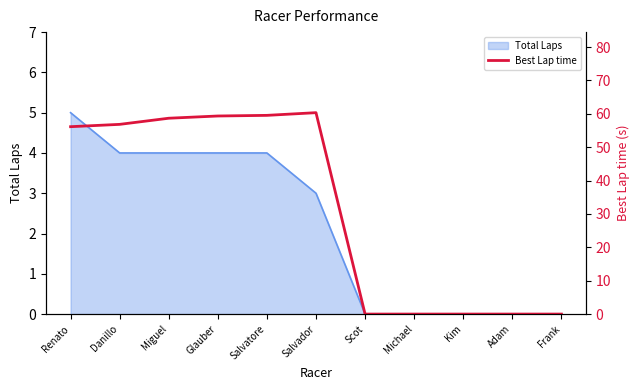

True or false: the data shows 0.0 at Kim.

True